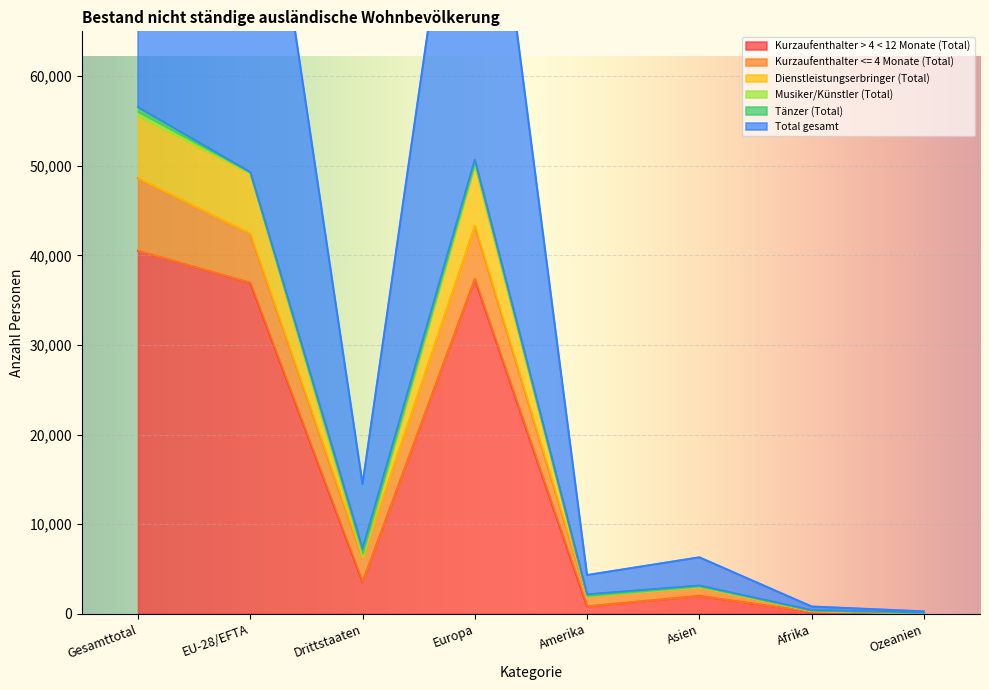

What is the label of the 1st point from the right?

Ozeanien